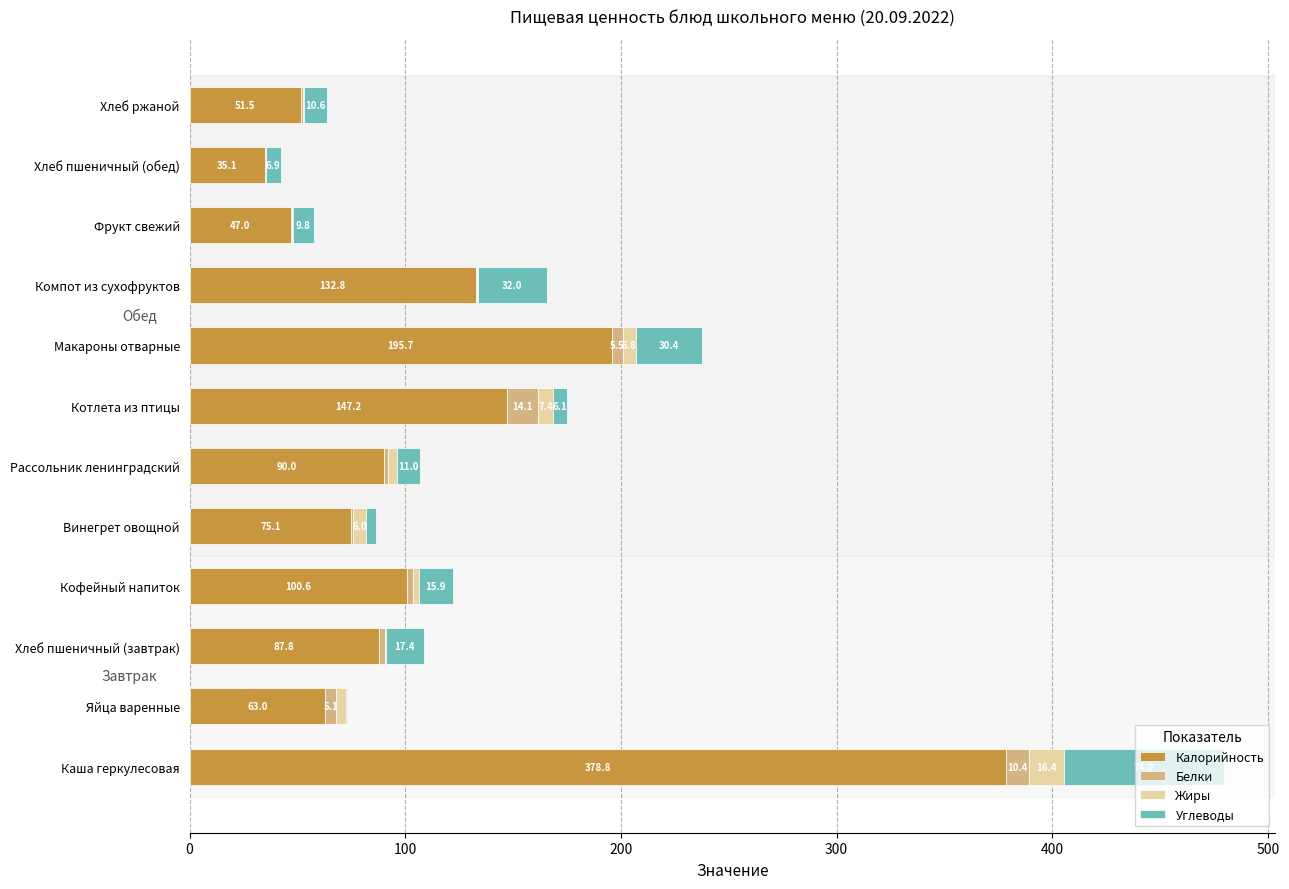

True or false: Калорийность has a value of 18.4 at Хлеб пшеничный (завтрак).

False